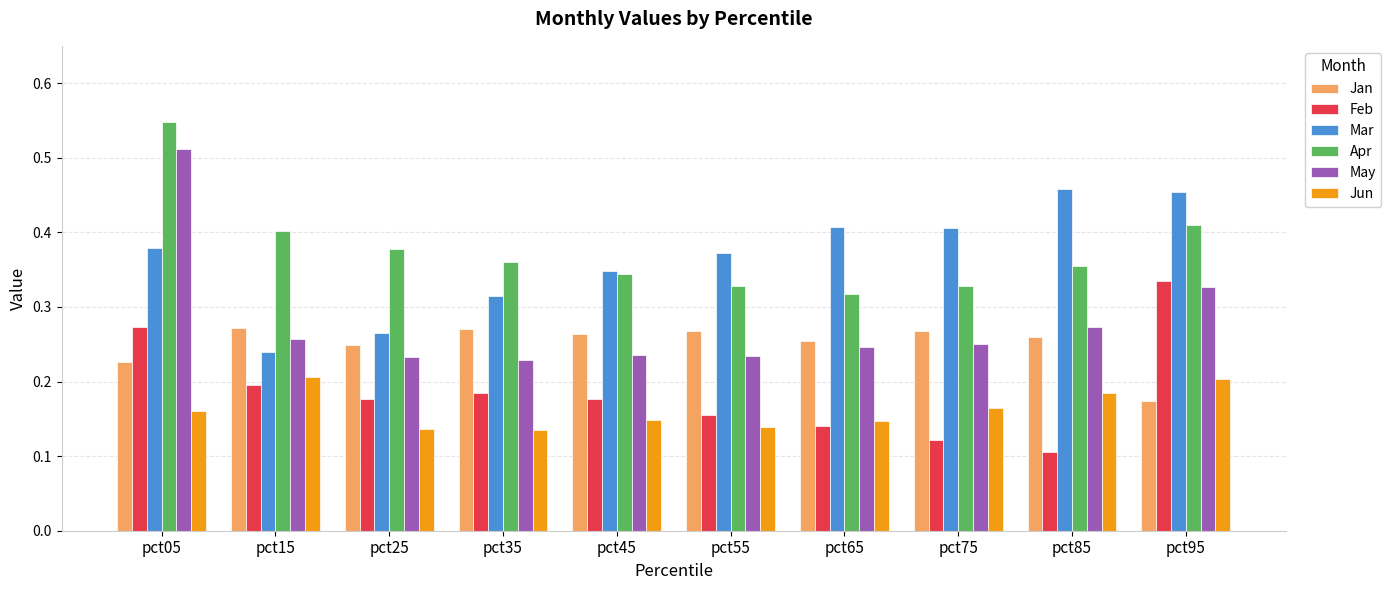

Which series has the widest spread of values?

May